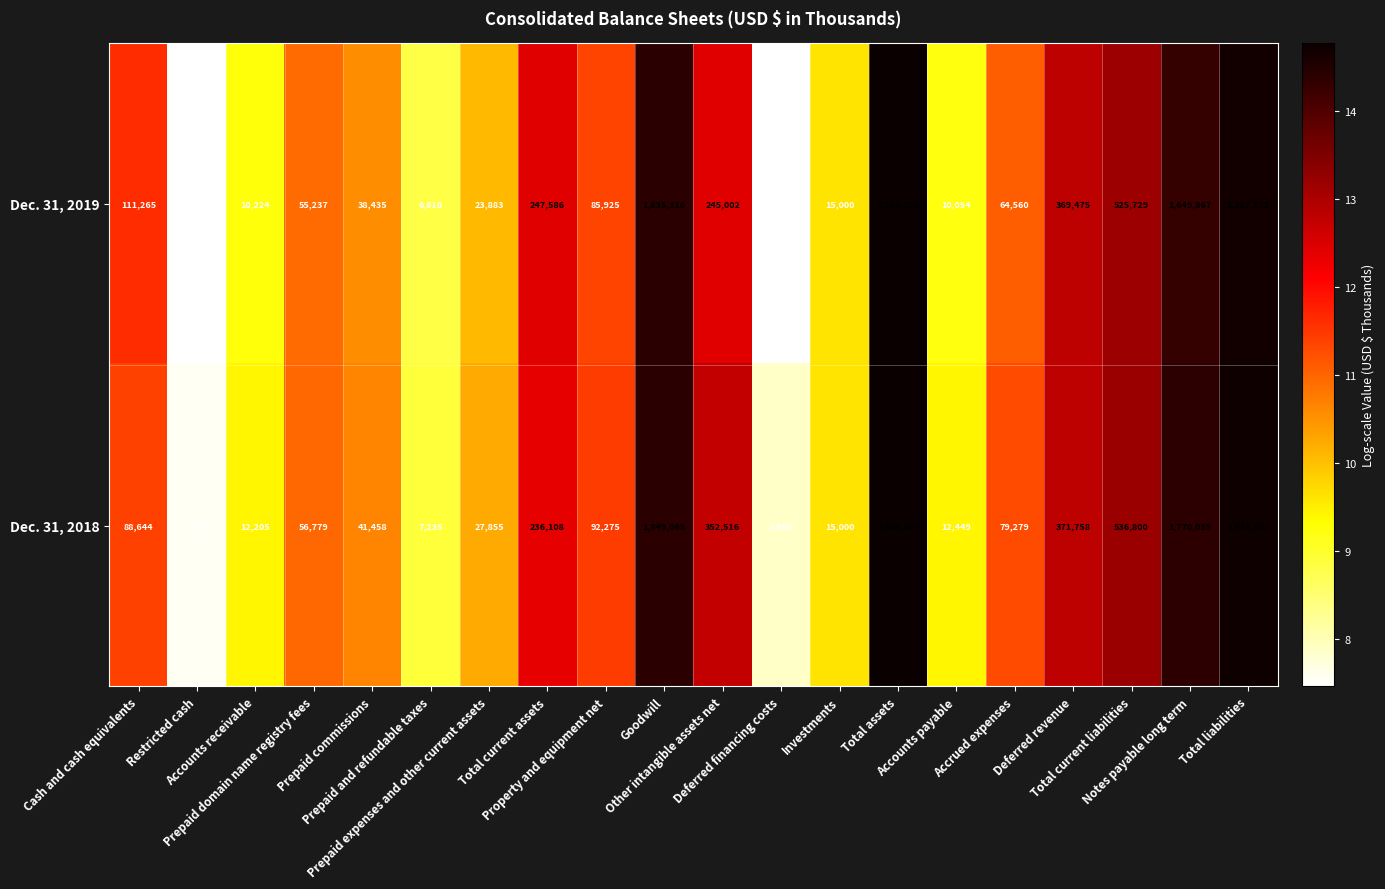

List the series in order of their peak value, lowest first.

Dec. 31, 2019, Dec. 31, 2018